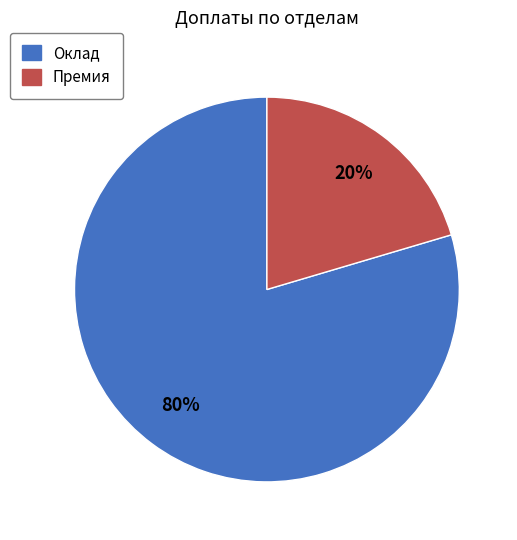

How many slices are in this pie chart?

2